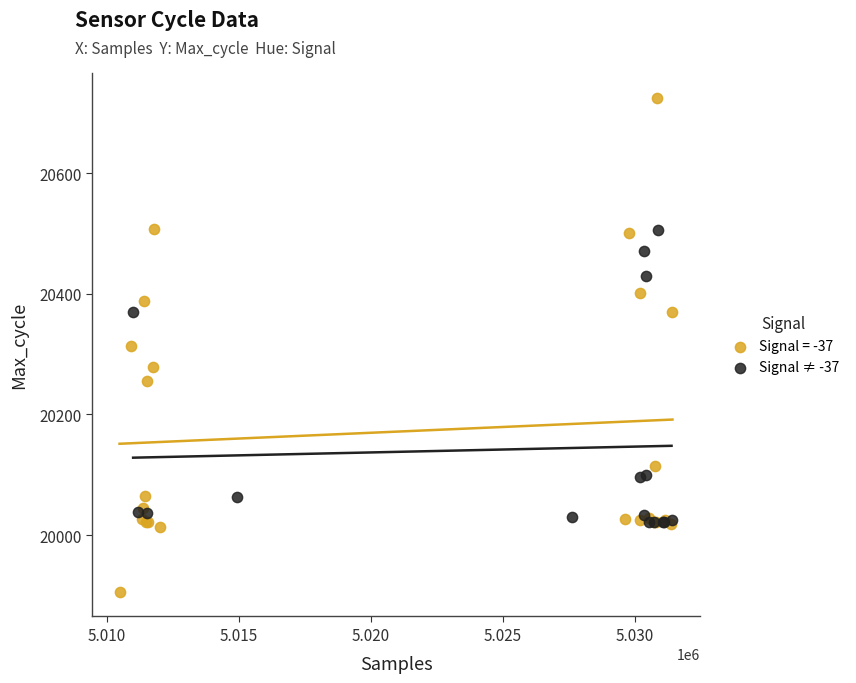

Which series has the largest Y range (max minus min)?

Signal = -37